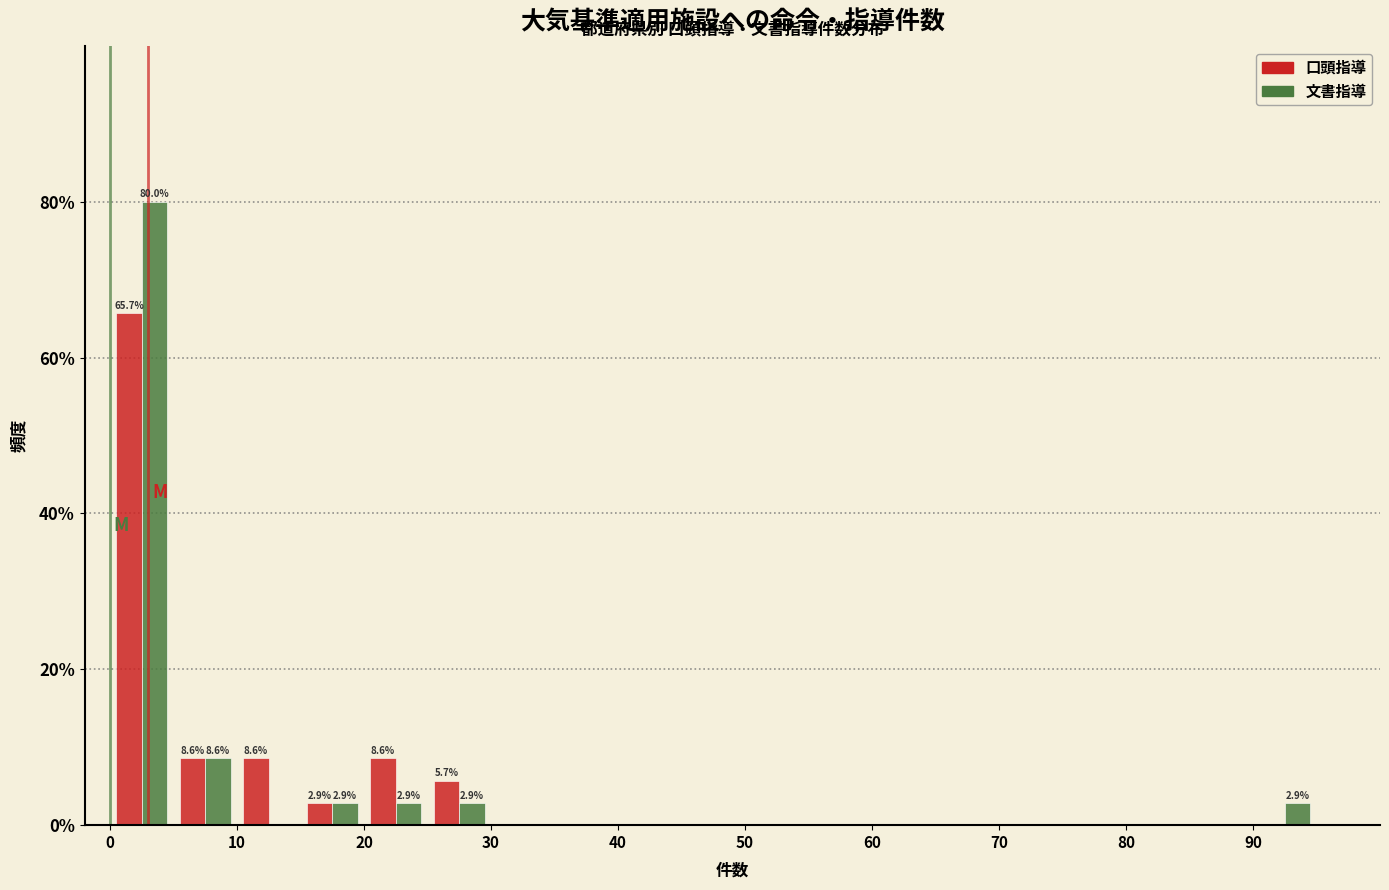

In the 口頭指導 series, which range on the x-axis has the tallest bar?

0 to 5